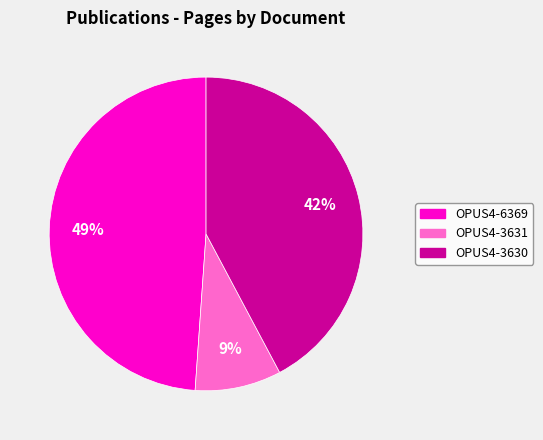

Is it true that OPUS4-3630 is 49% of the pie?

False